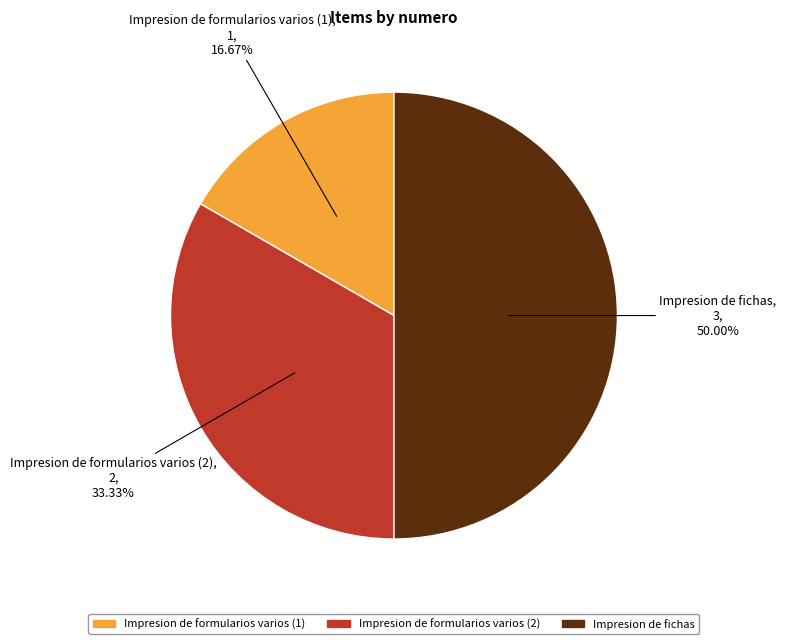

To the nearest percent, what portion does Impresion de formularios varios (1) represent?

17%